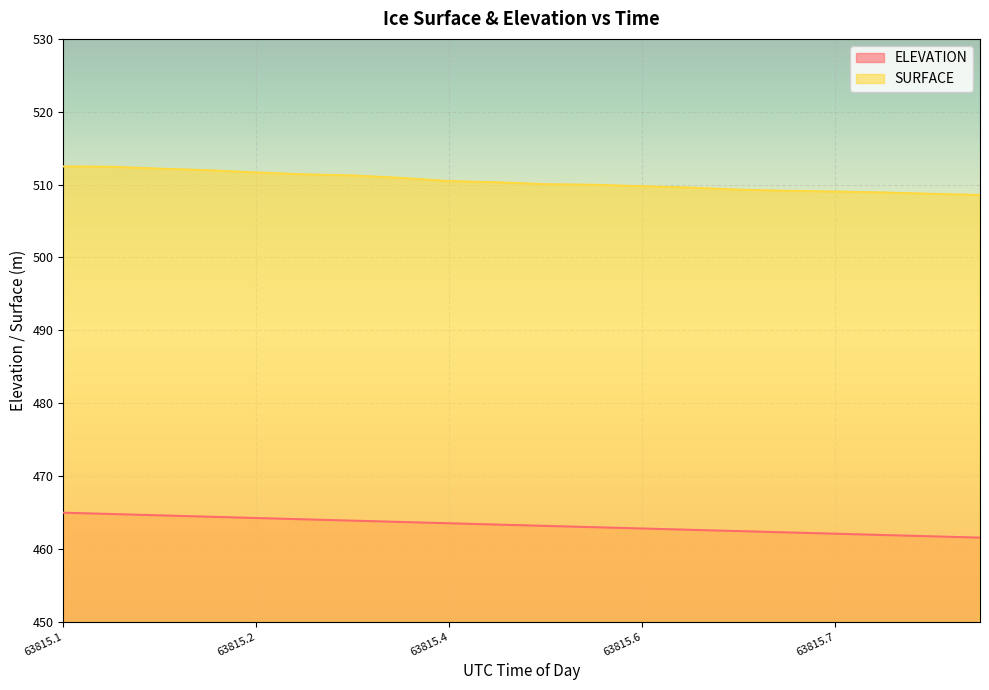

Reading left to right, extract all data points from this chart.

ELEVATION: 465.0	464.8	464.6	464.4	464.2	464.0	463.9	463.7	463.5	463.3	463.1	463.0	462.8	462.6	462.4	462.3	462.1	461.9	461.7	461.5
SURFACE: 512.5	512.4	512.2	512.0	511.7	511.4	511.2	510.9	510.5	510.3	510.1	510.0	509.8	509.6	509.3	509.1	509.0	508.9	508.7	508.6